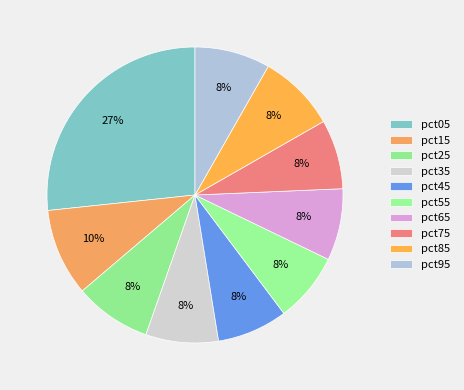

What percentage is the pct15 slice, to the nearest percent?

10%